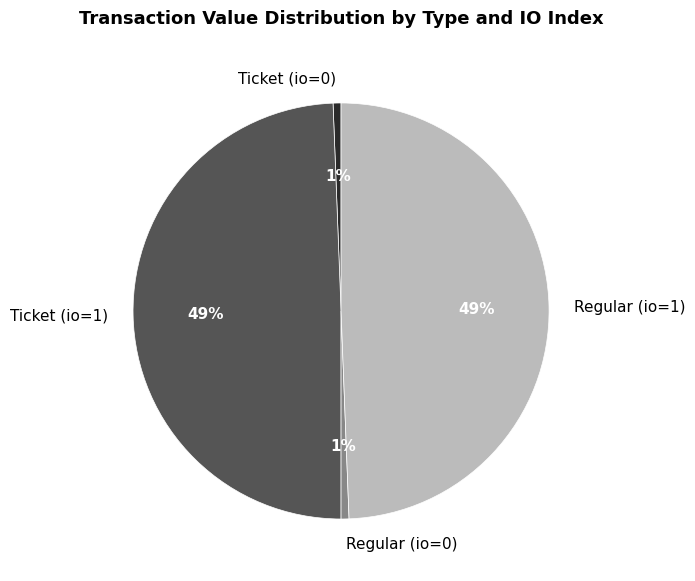

To the nearest percent, what is the average slice percentage?

25%